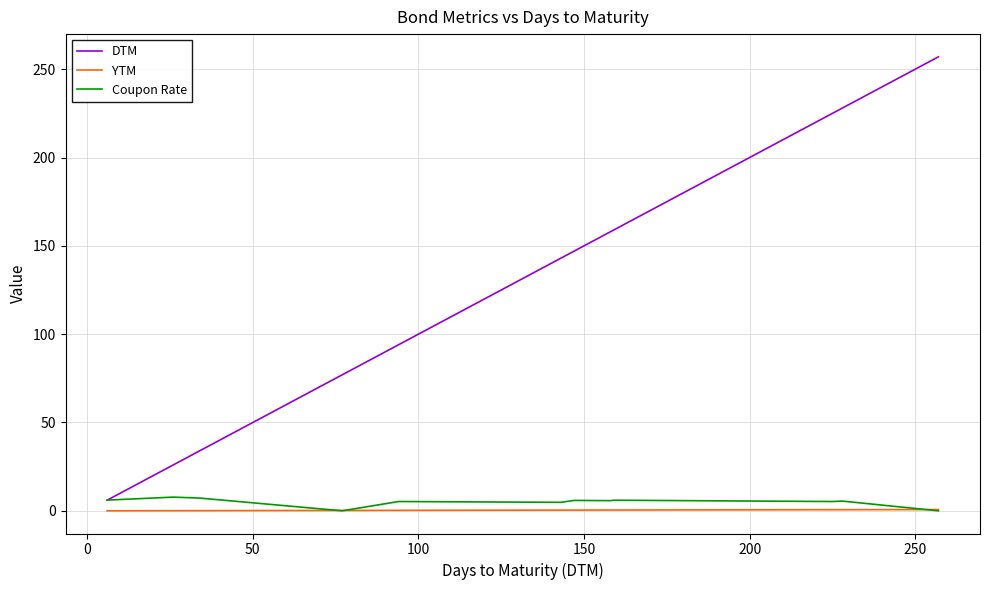

What is the average value of the Coupon Rate series?

5.0